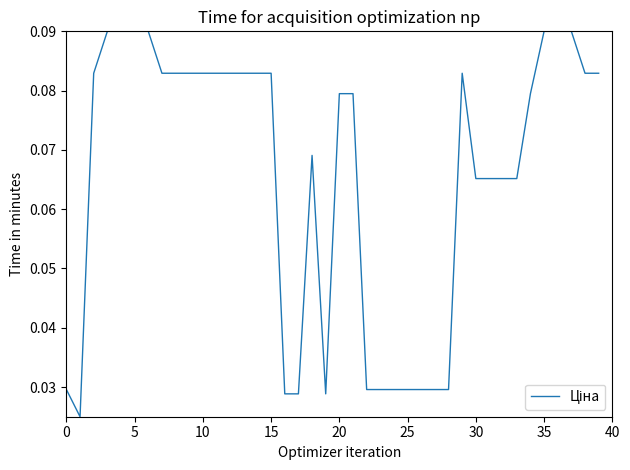

Does the chart have visible grid lines?

No